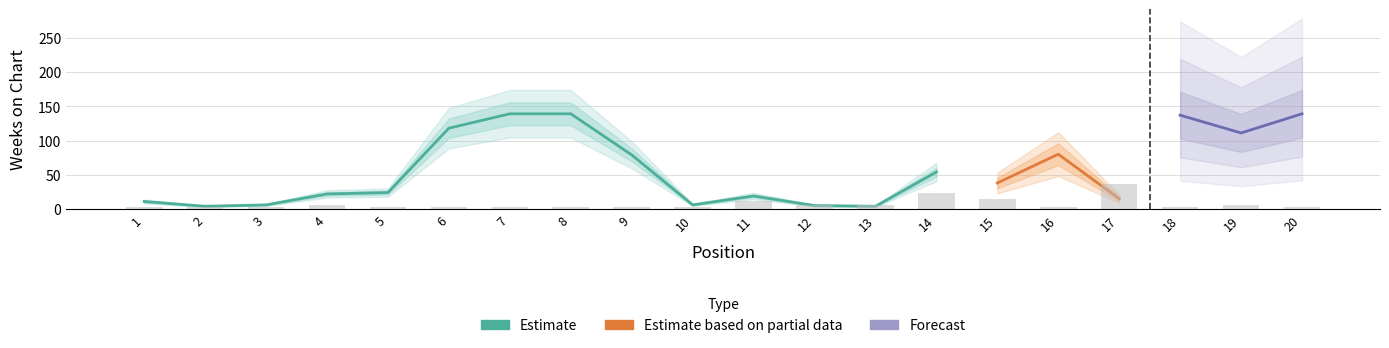

What is the smallest value displayed?

3